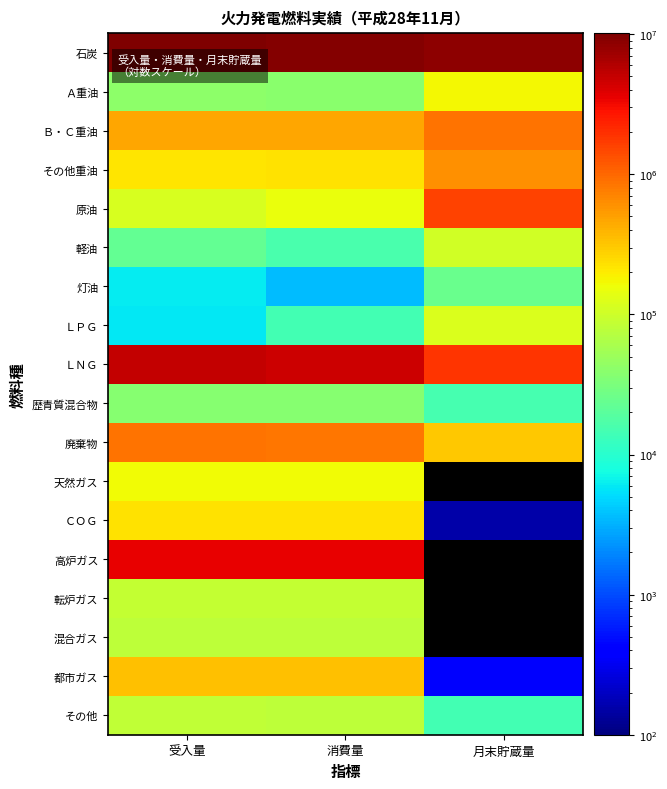

True or false: 軽油 has a value of 22400.7 at 月末貯蔵量.

False